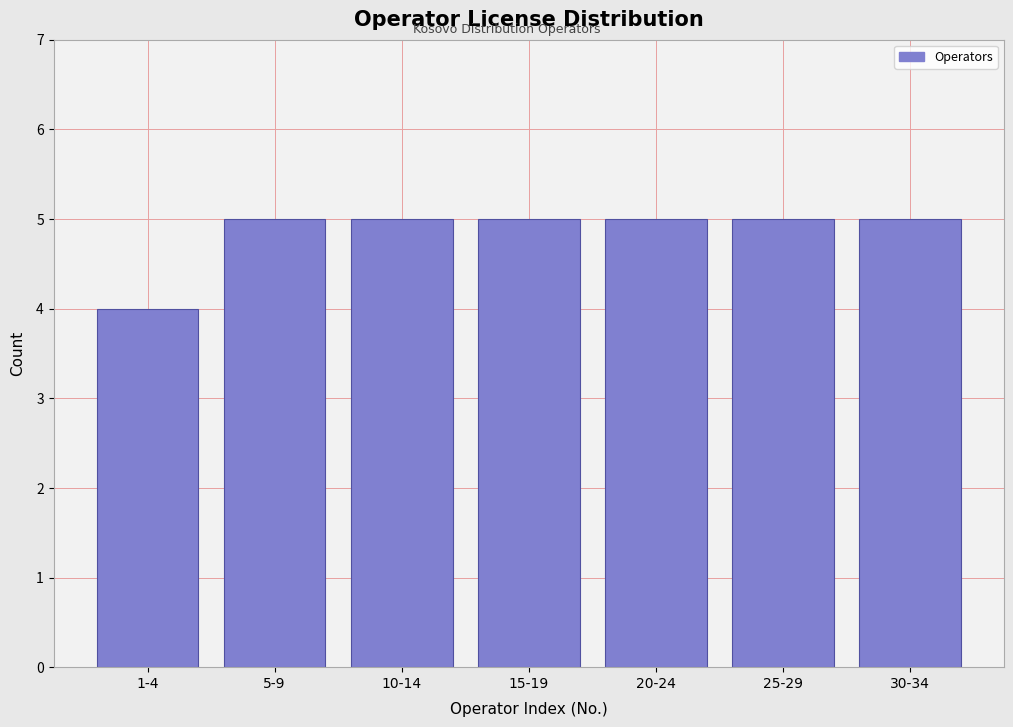

Reading left to right, what are all the values shown in this chart?

4	5	5	5	5	5	5